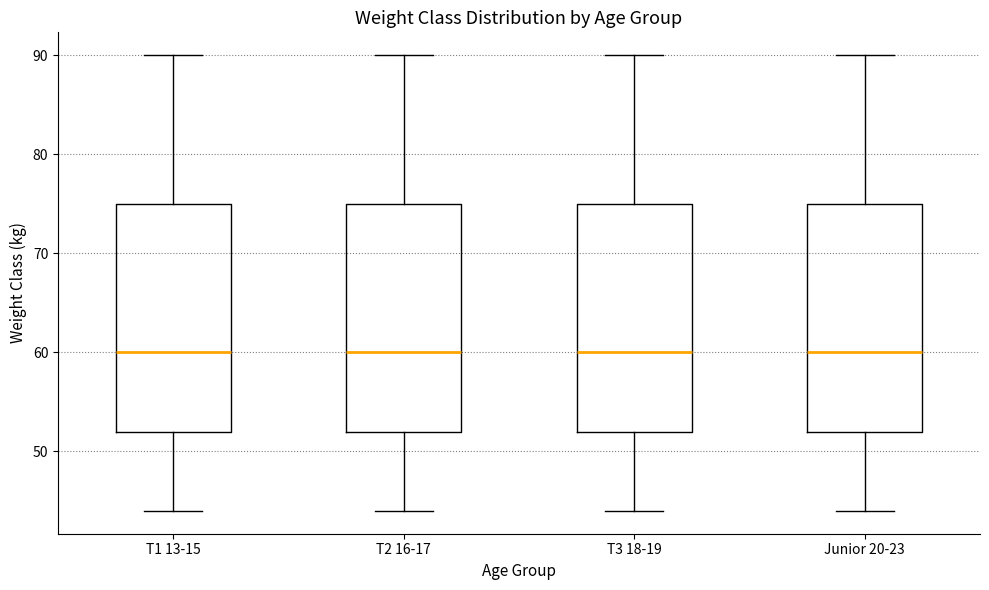

Where does the median line of the box for Junior 20-23 sit on the y-axis? The values are not printed on the chart, so give them approximately, as read against the axis.

60